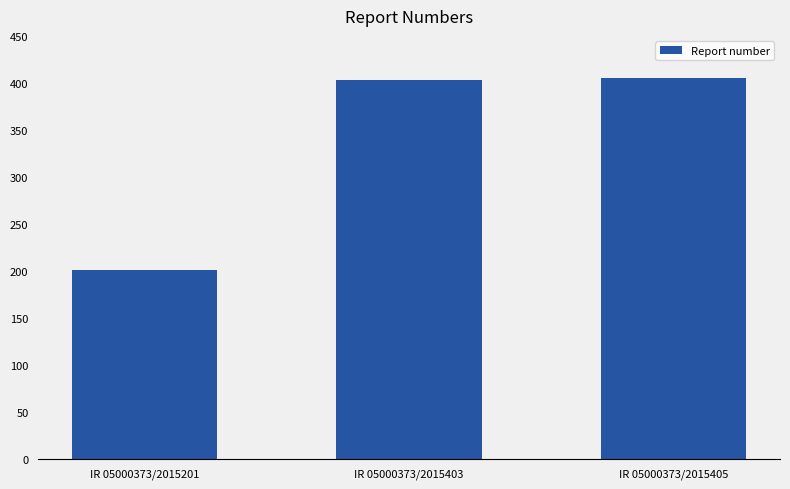

What is the value of the 3rd bar from the left?

405